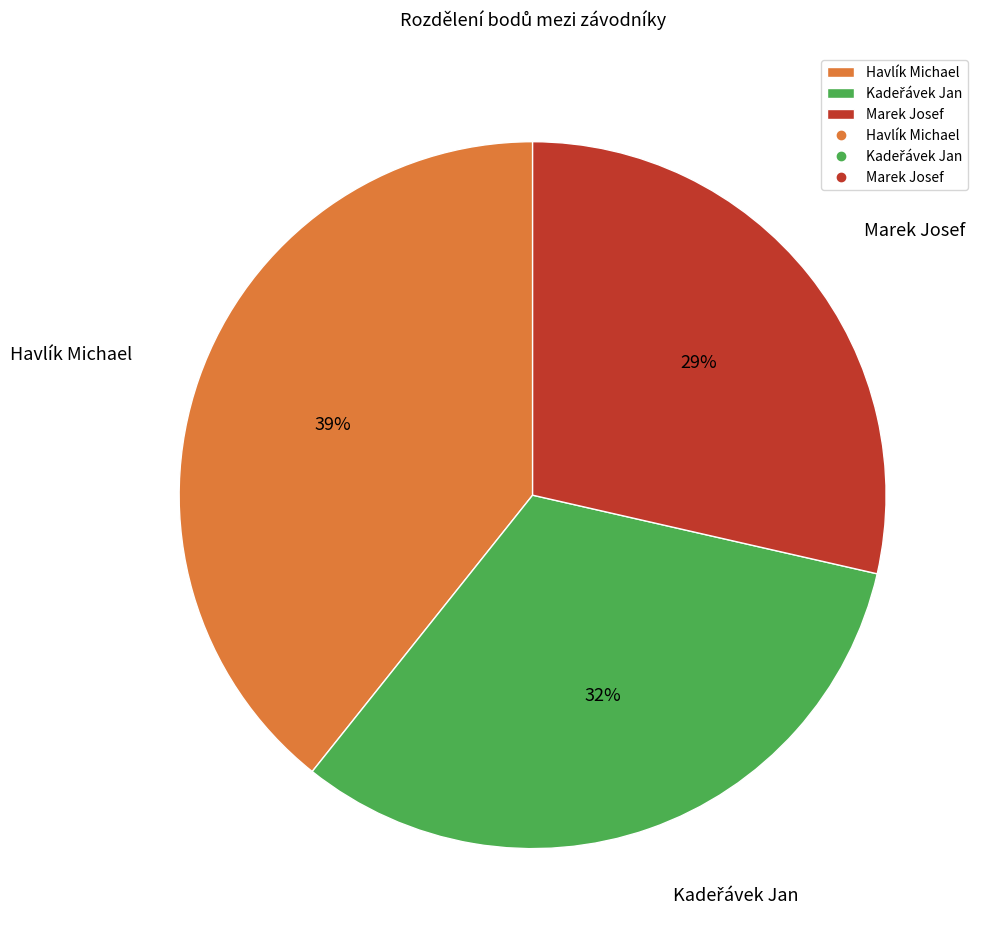

How many slices are in this pie chart?

3